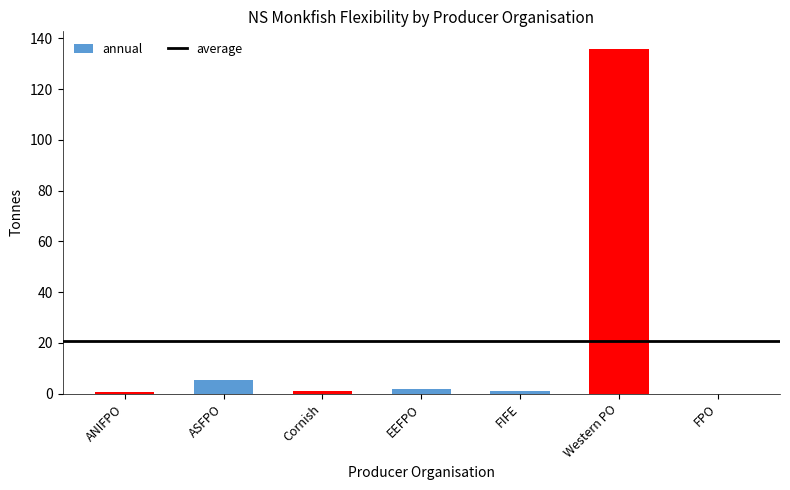

What is the approximate value at Western PO?

135.9